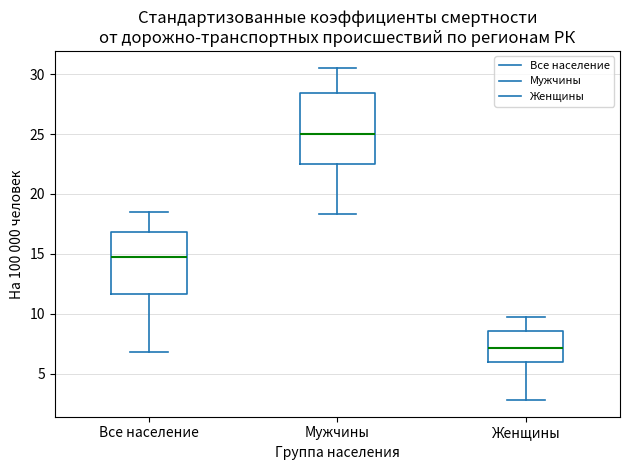

Which box has the highest median line?

Мужчины